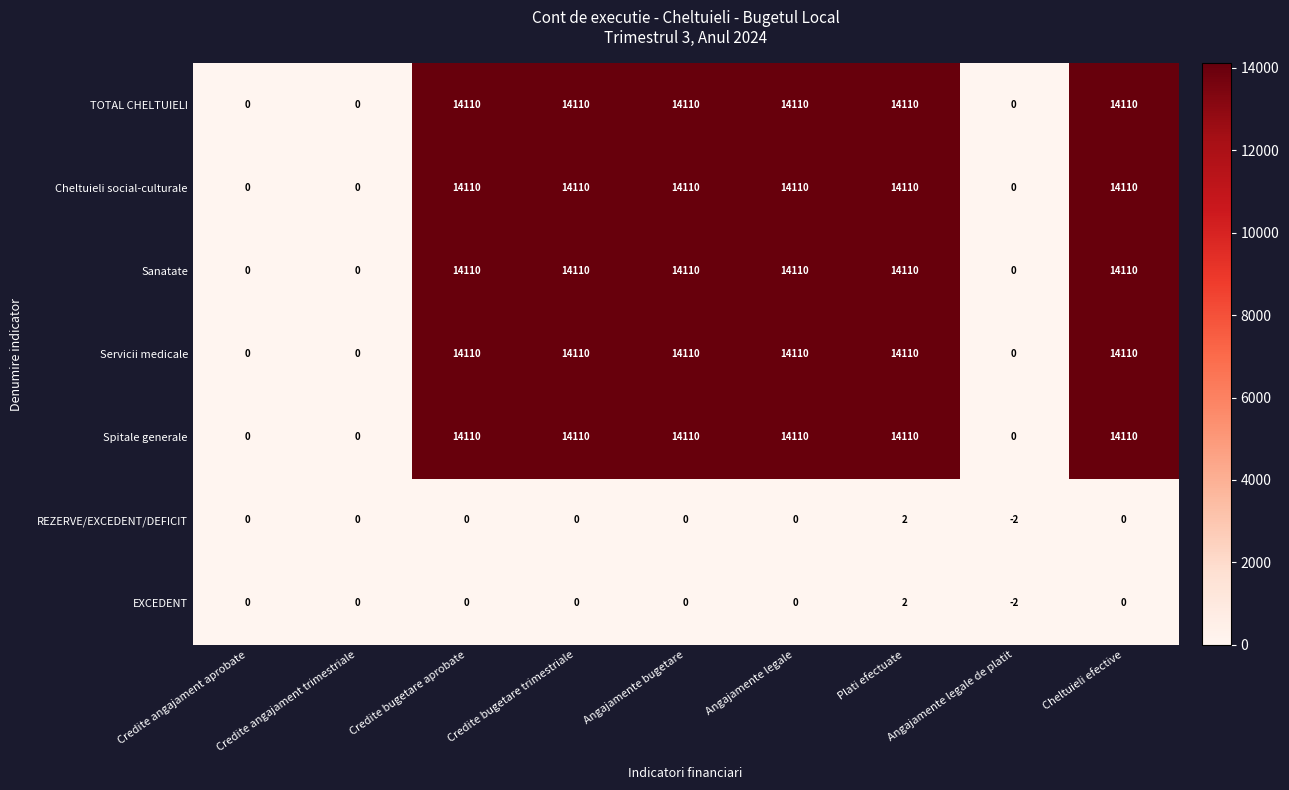

Count the number of data series in this chart.

7